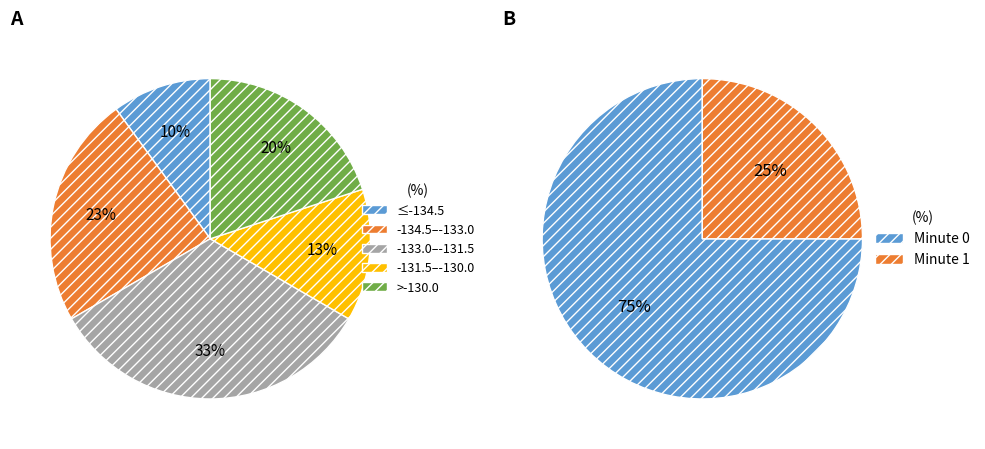

Is the sum of 9 and 15 greater than half?

No